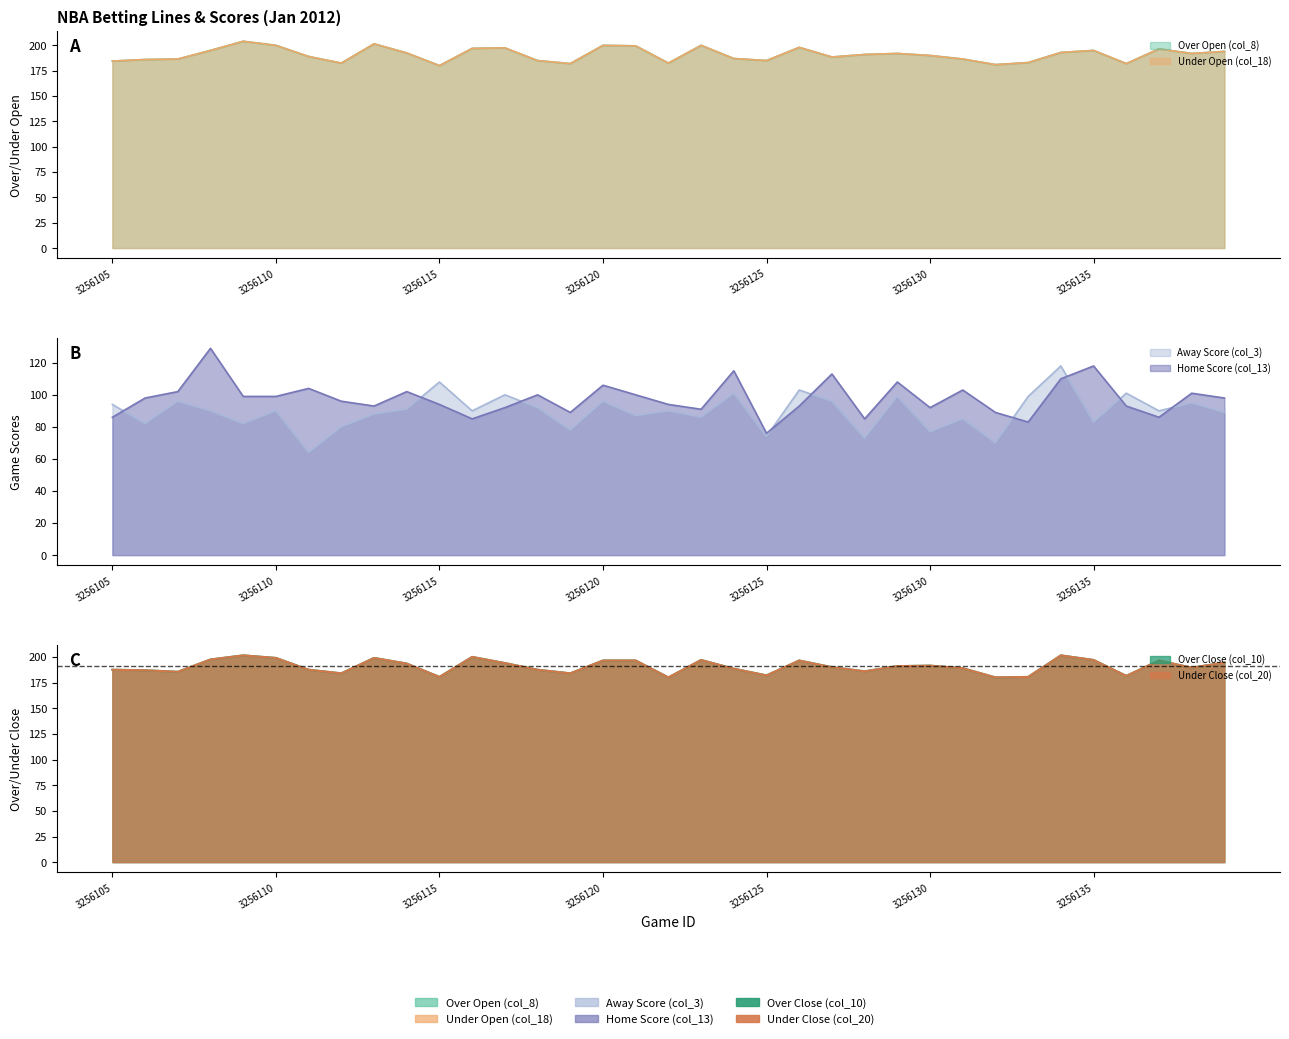

What are all the series names shown in the legend?

Over Open (col_8), Under Open (col_18), Away Score (col_3), Over Close (col_10), Under Close (col_20), Home Score (col_13)